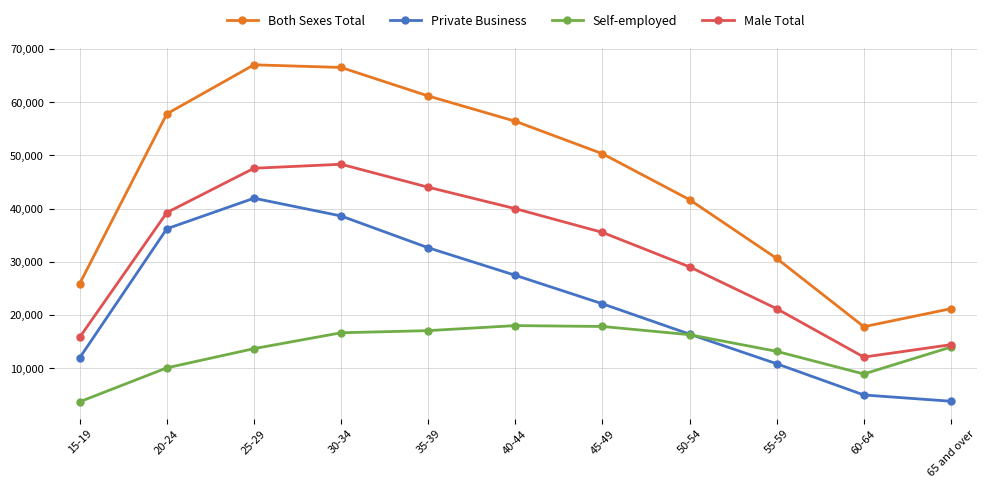

How many lines are shown in the chart?

4